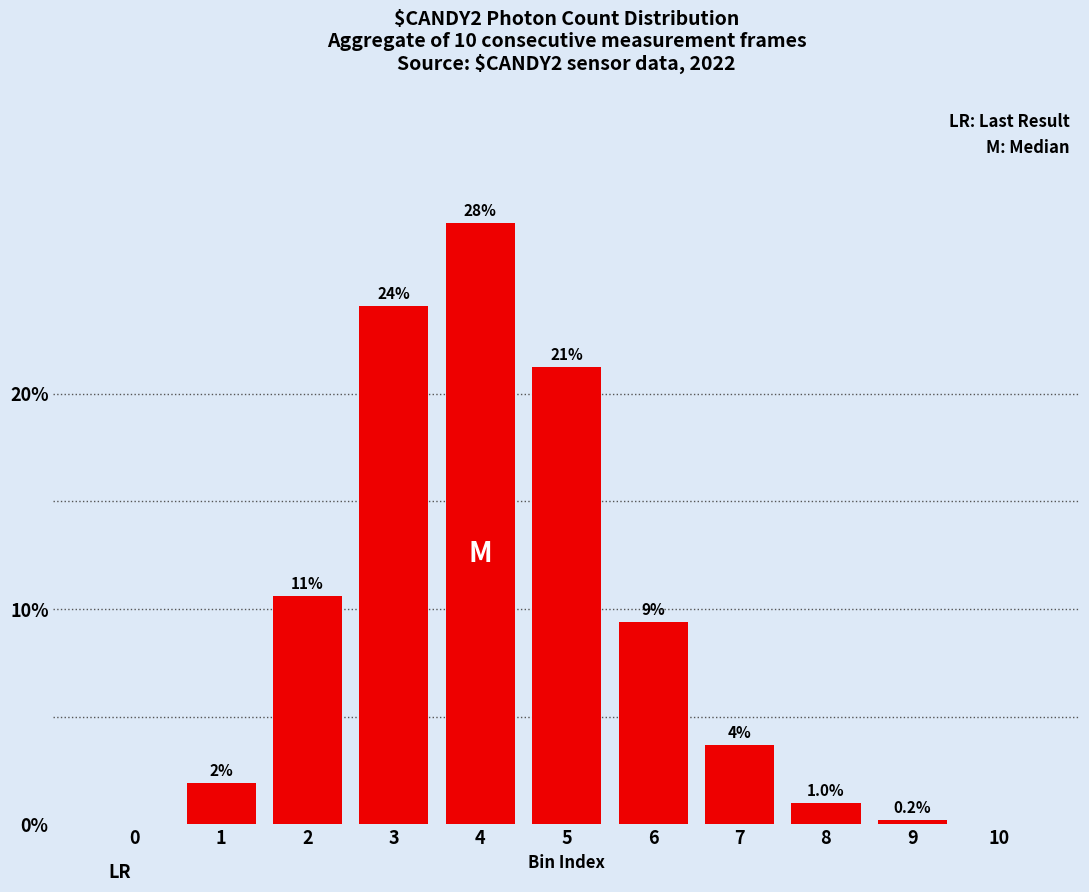

Are the bars horizontal?

No